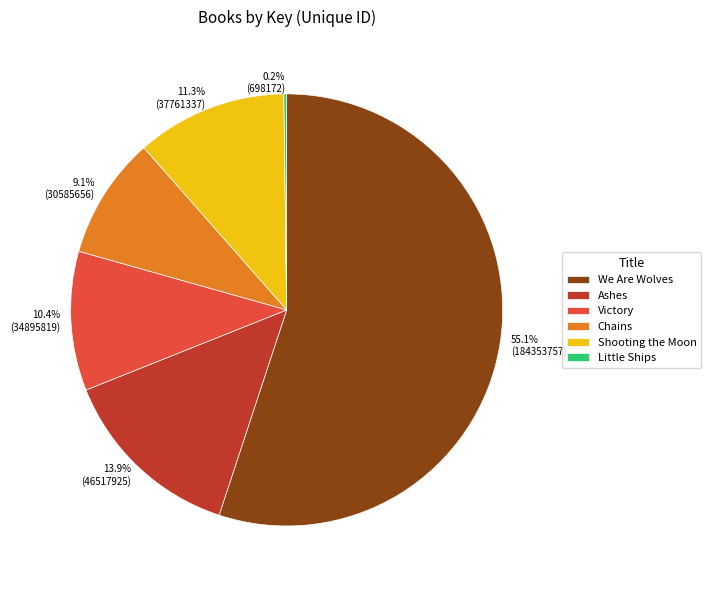

Between Victory and Shooting the Moon, which is larger?

Shooting the Moon